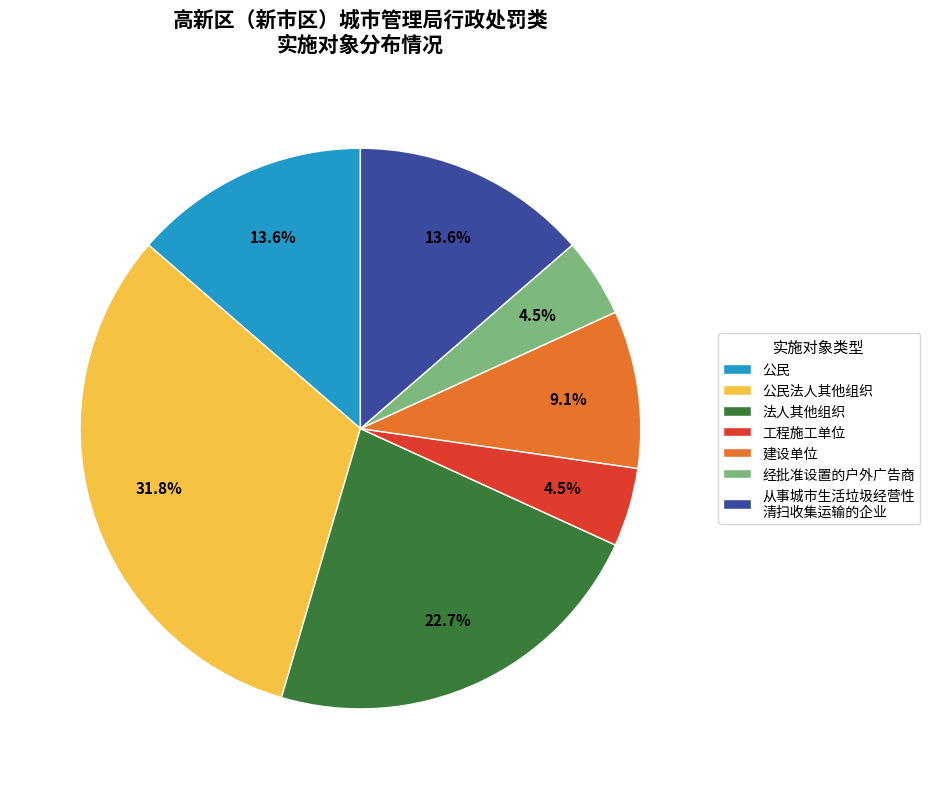

Which slice is the largest?

公民法人其他组织